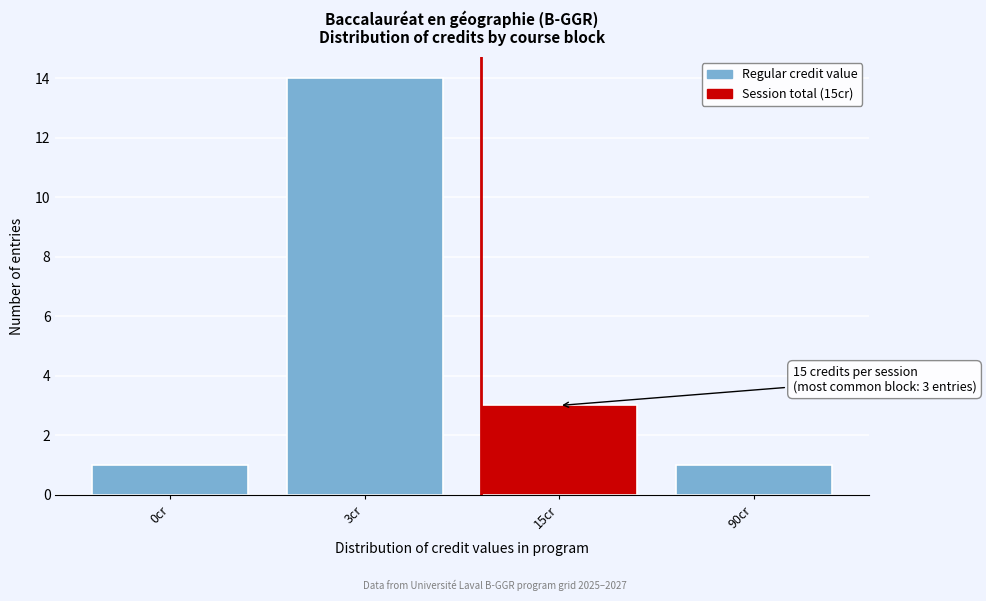

Reading left to right, extract all data points from this chart.

1	14	3	1